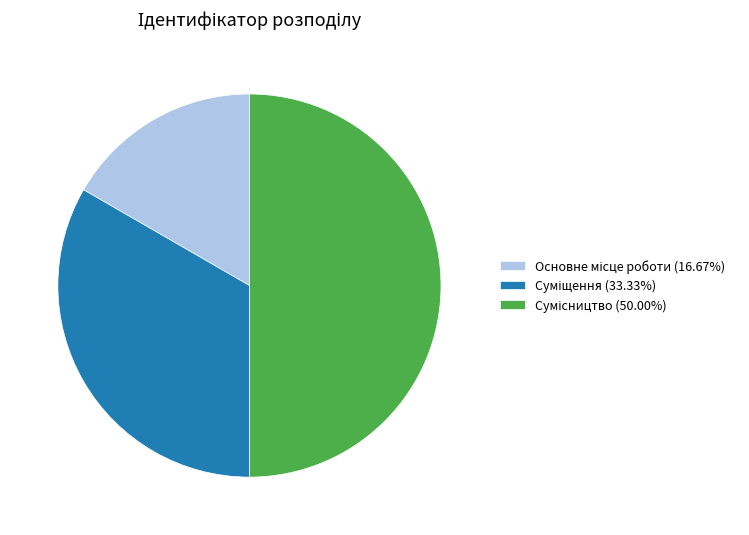

What is the ratio of the value at Суміщення to the value at Сумісництво?

0.7